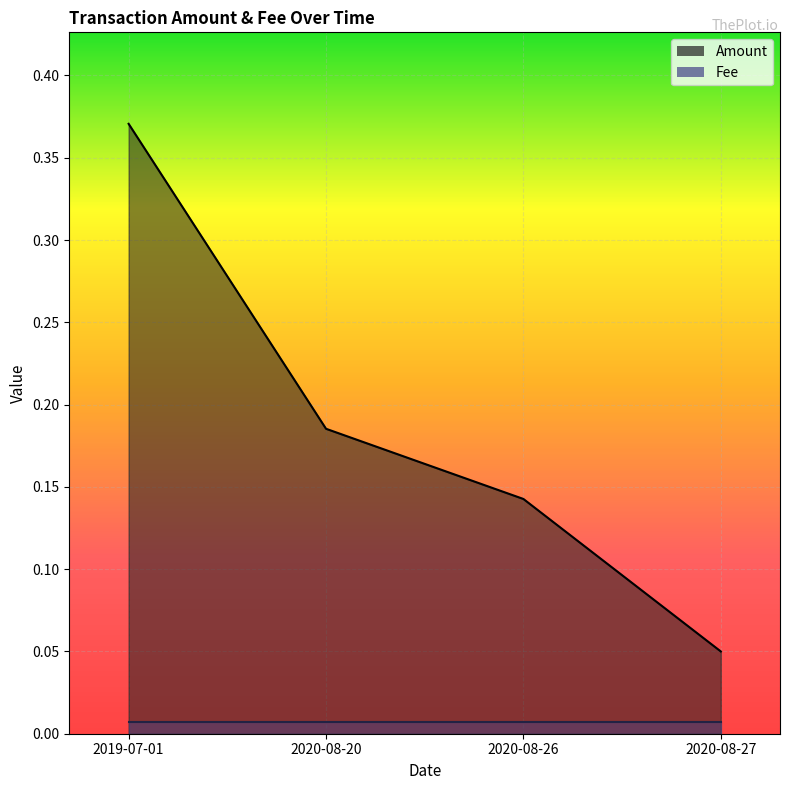

The chart shows a value of 0.2 at 2020-08-20. True or false?

True